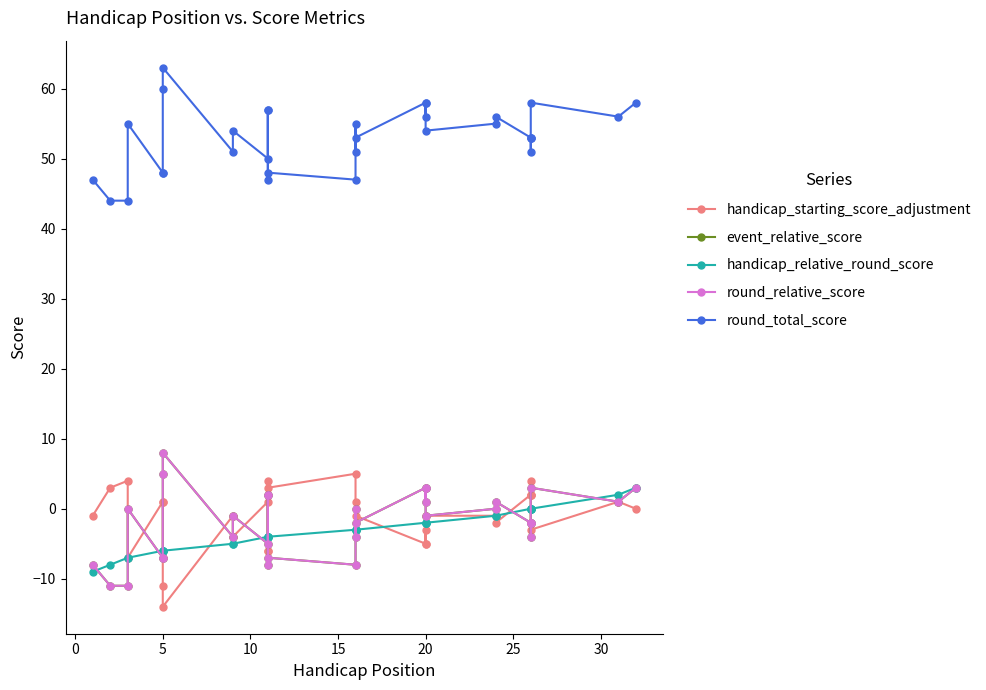

List the series in order of their peak value, lowest first.

handicap_relative_round_score, handicap_starting_score_adjustment, event_relative_score, round_relative_score, round_total_score